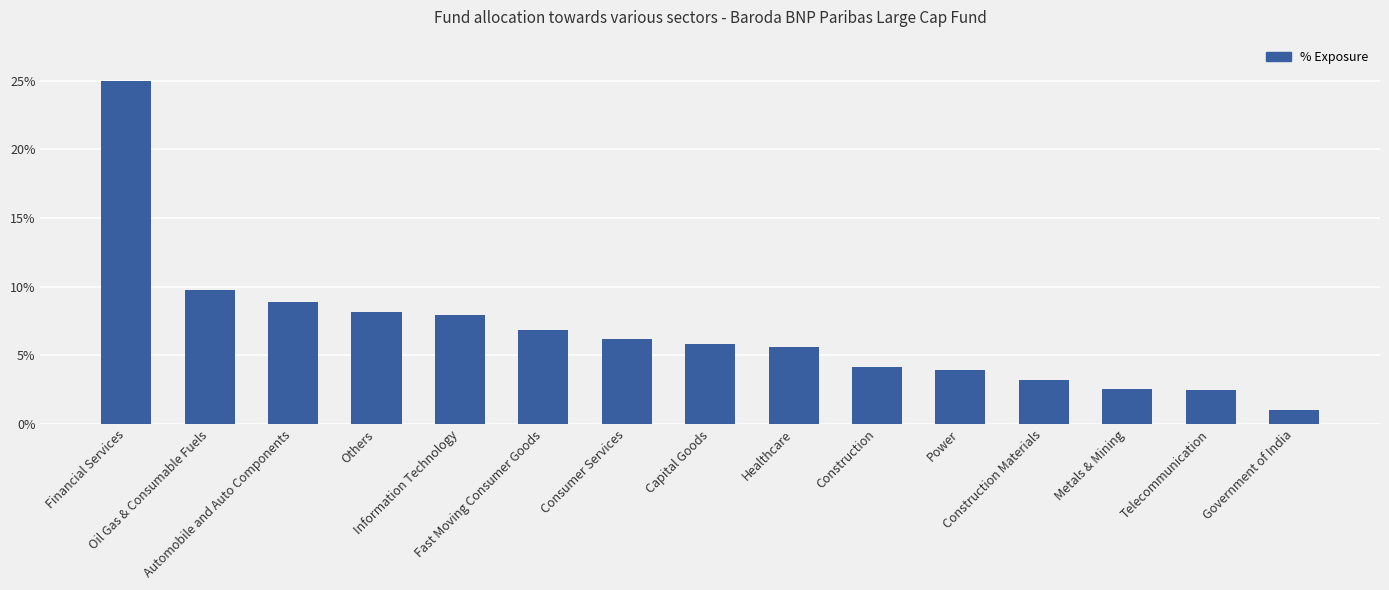

Reading left to right, what are all the values shown in this chart?

Financial Services=0.2	Oil Gas & Consumable Fuels=0.1	Automobile and Auto Components=0.1	Others=0.1	Information Technology=0.1	Fast Moving Consumer Goods=0.1	Consumer Services=0.1	Capital Goods=0.1	Healthcare=0.1	Construction=0.0	Power=0.0	Construction Materials=0.0	Metals & Mining=0.0	Telecommunication=0.0	Government of India=0.0